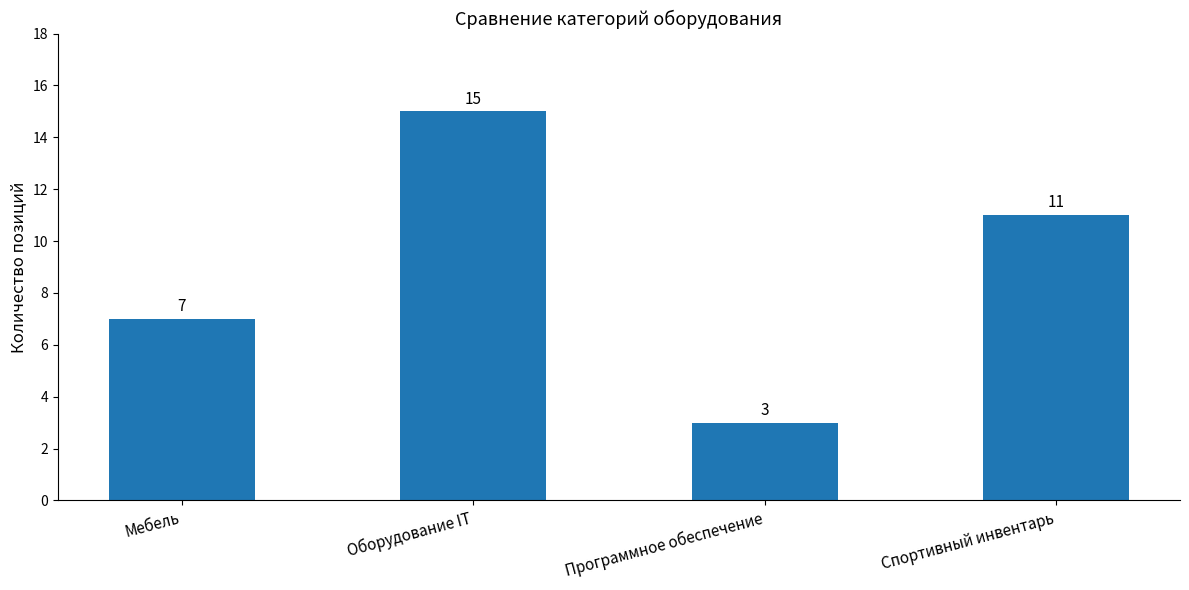

Rank the categories by value from highest to lowest.

Оборудование IT, Спортивный инвентарь, Мебель, Программное обеспечение